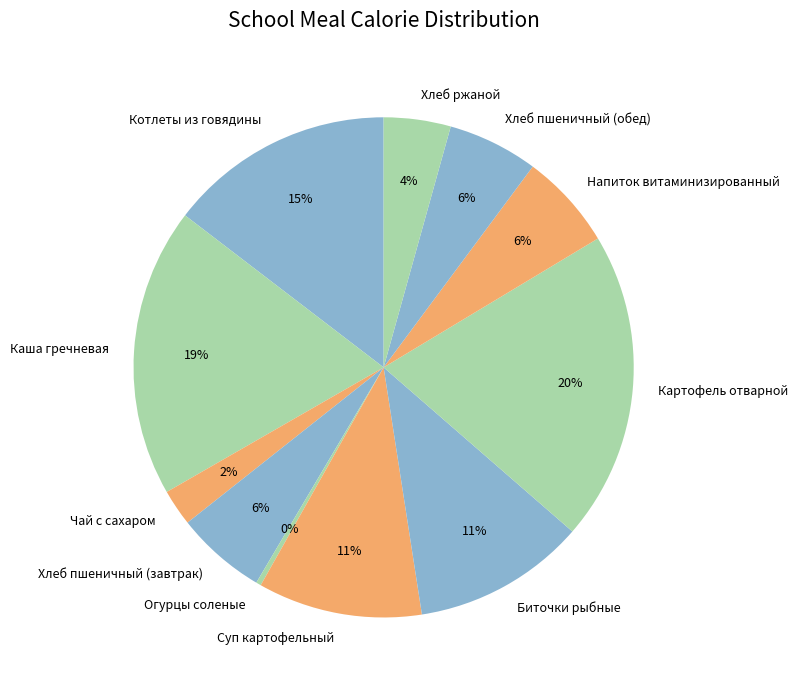

The Огурцы соленые slice represents 7% of the pie. True or false?

False